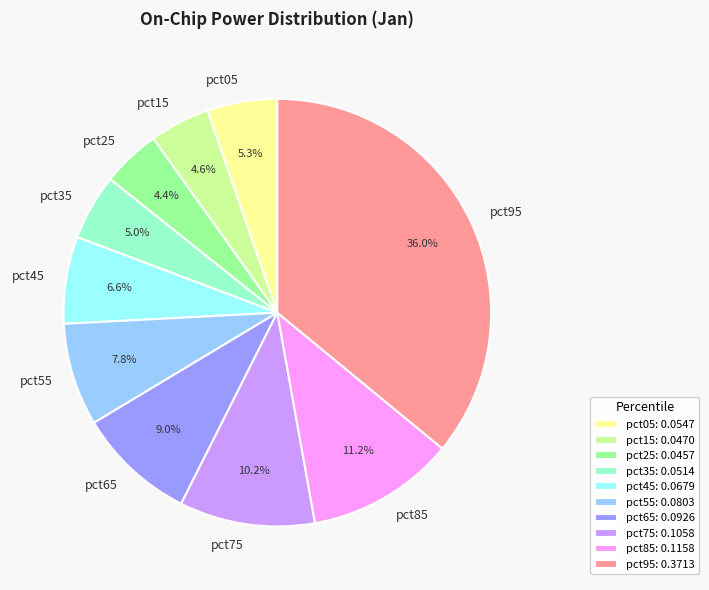

To the nearest percent, what is the average slice percentage?

10%